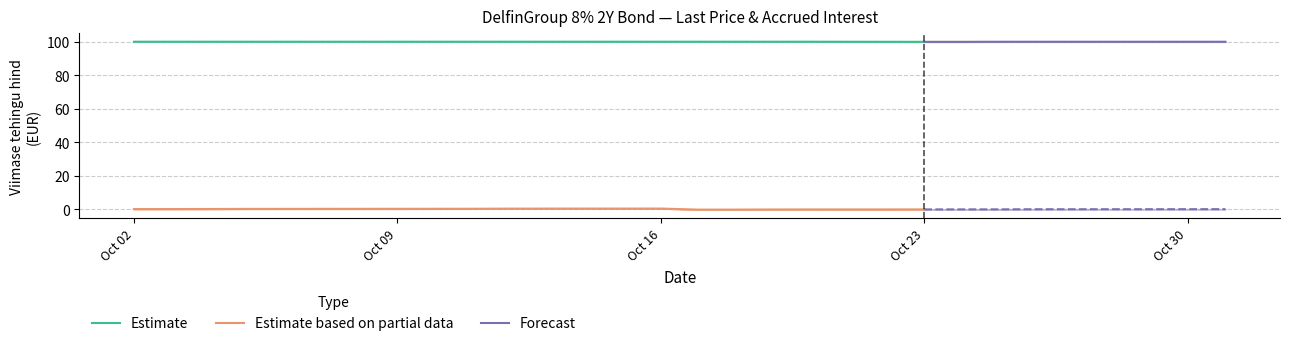

At which label is Kogunenud intressid closest to 0?

2023-10-23